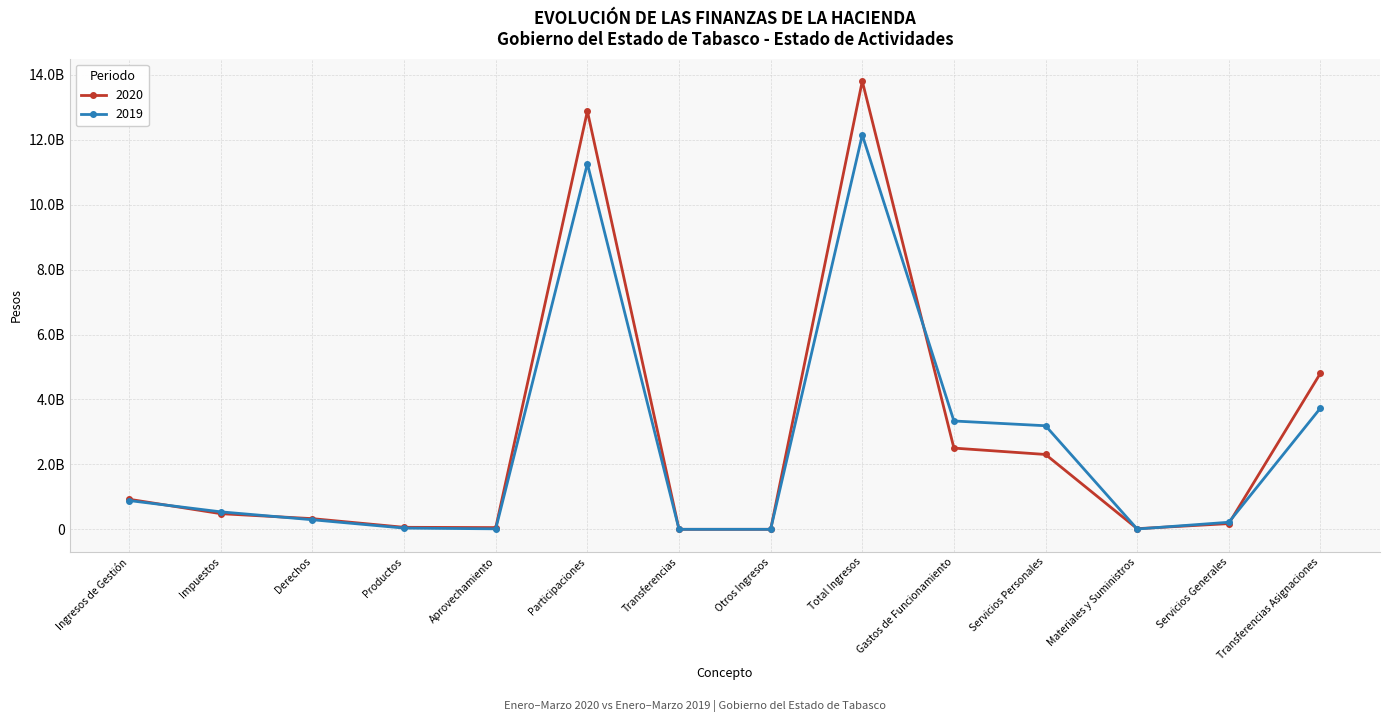

Is this an area chart (filled region under the line)?

No